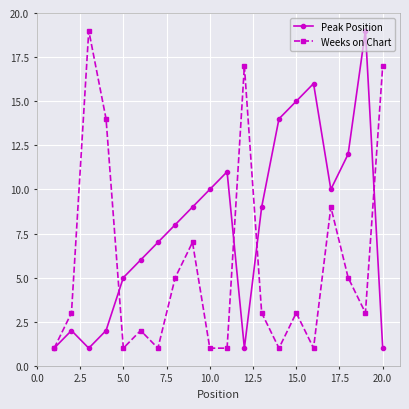

Does the chart have visible grid lines?

Yes